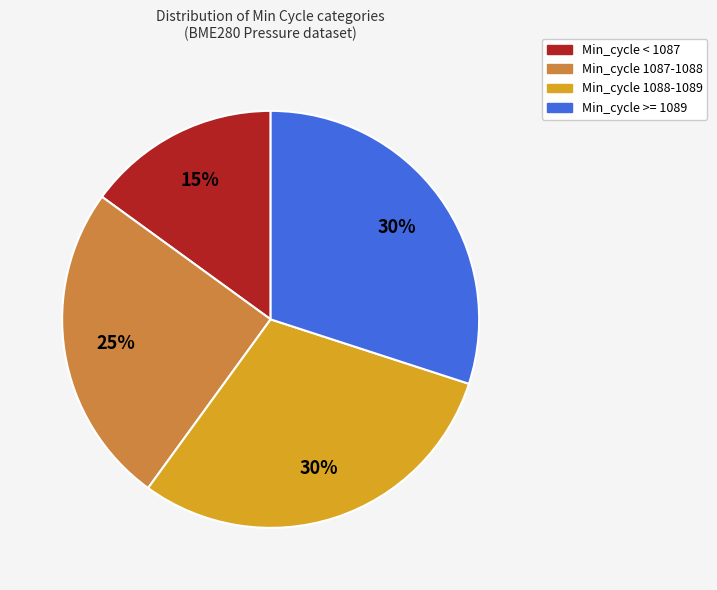

To the nearest percent, what is the average slice percentage?

25%